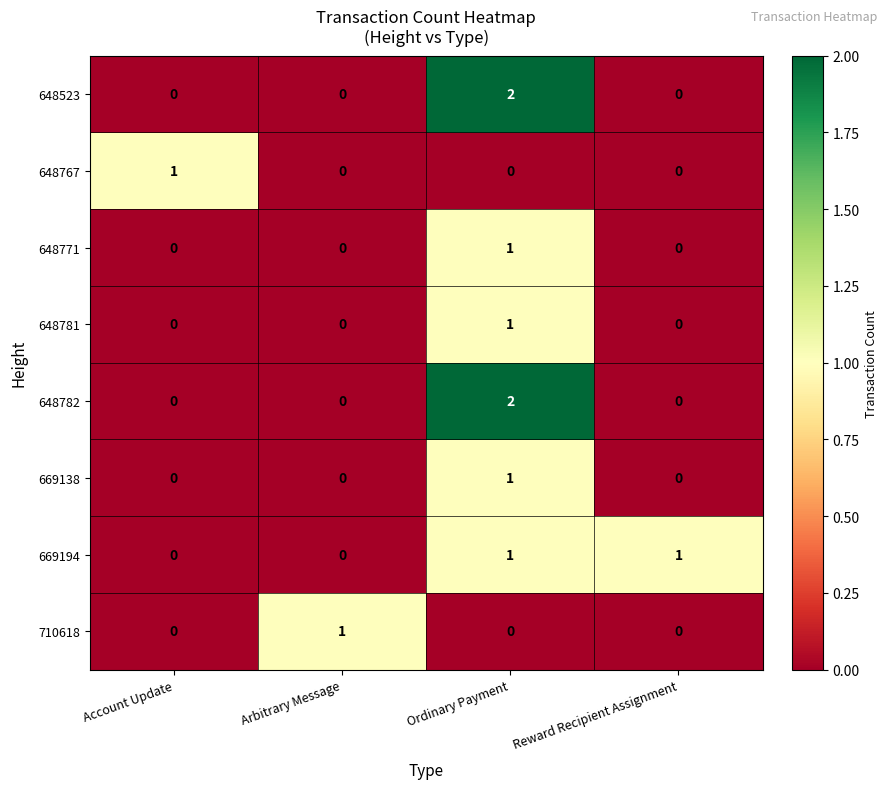

At how many categories does at least one series exceed 0?

4